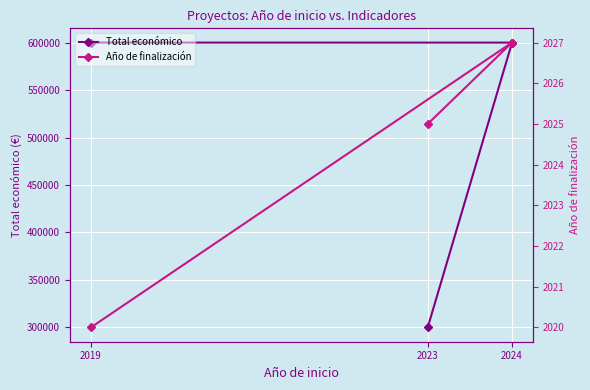

What is the value of the Total económico point at the 2nd from the left?

599540